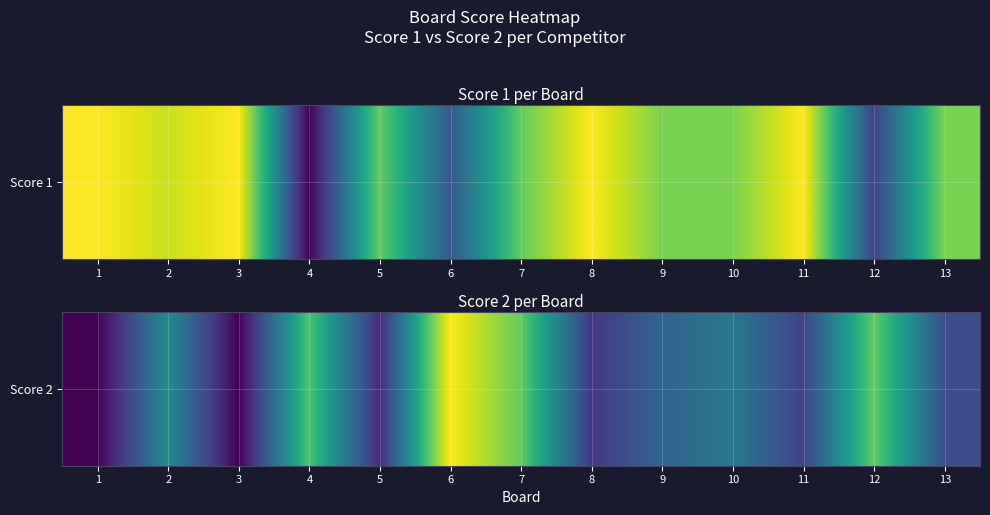

Rank the categories by value from lowest to highest.

1, 3, 5, 8, 11, 13, 9, 10, 2, 4, 7, 12, 6